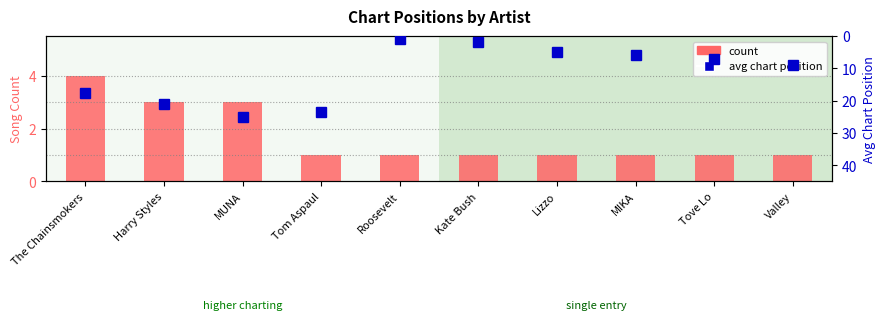

How many count values are between 1 and 3?

9